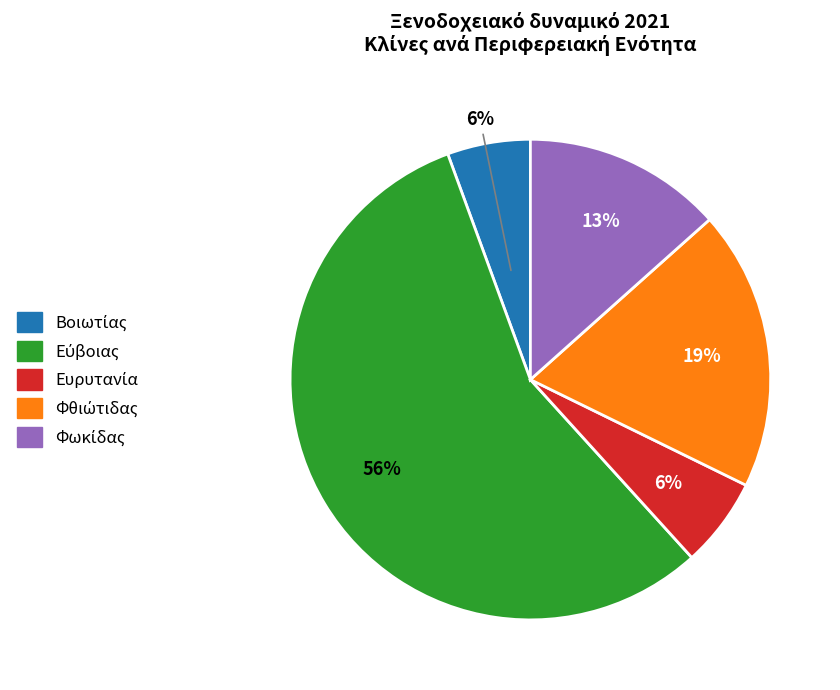

Does any single category account for the majority?

Yes